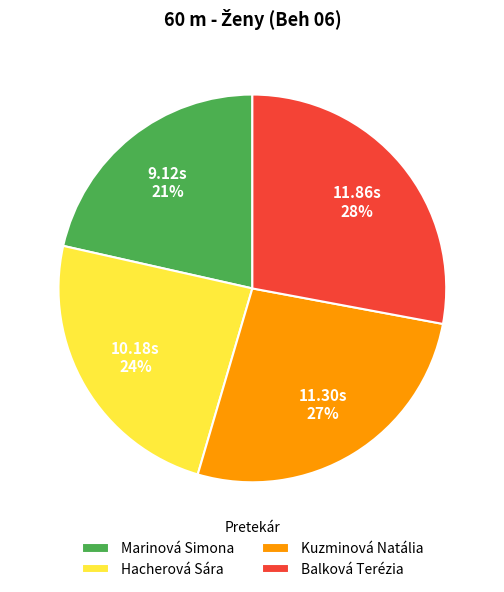

Is the sum of Kuzminová Natália and Balková Terézia greater than half?

Yes